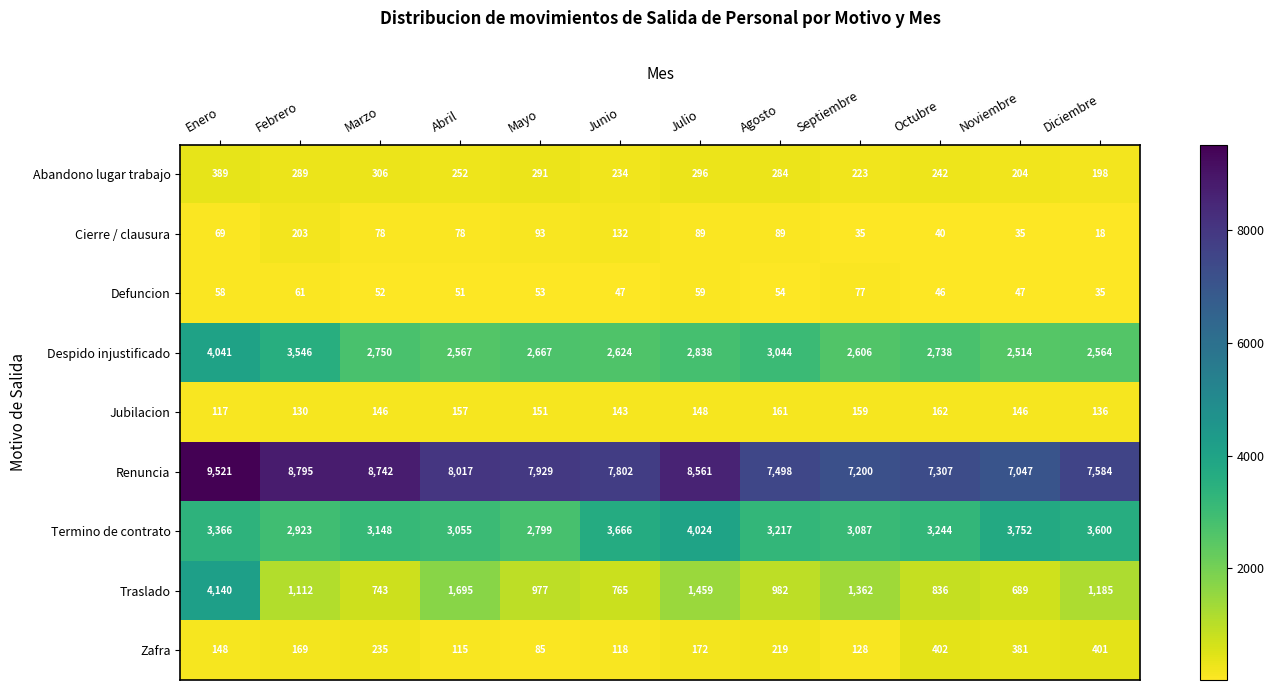

What is the total value across all series at Diciembre?

15721